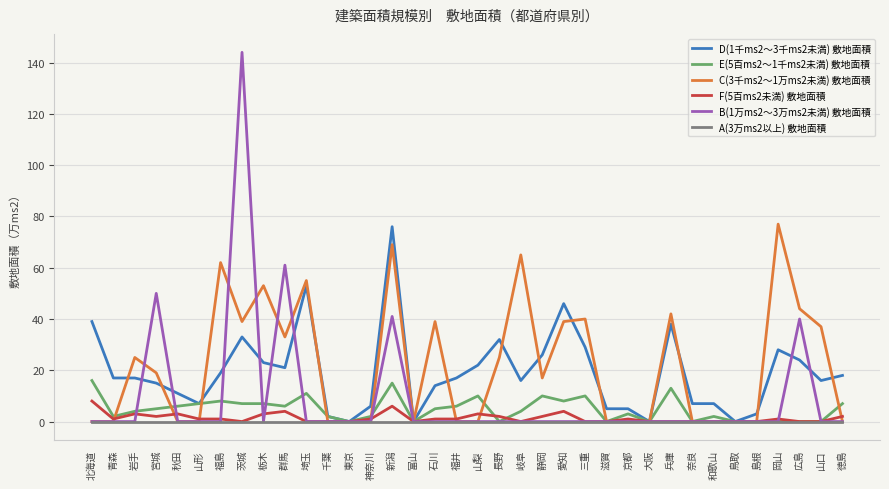

At how many categories does at least one series exceed 73?

3